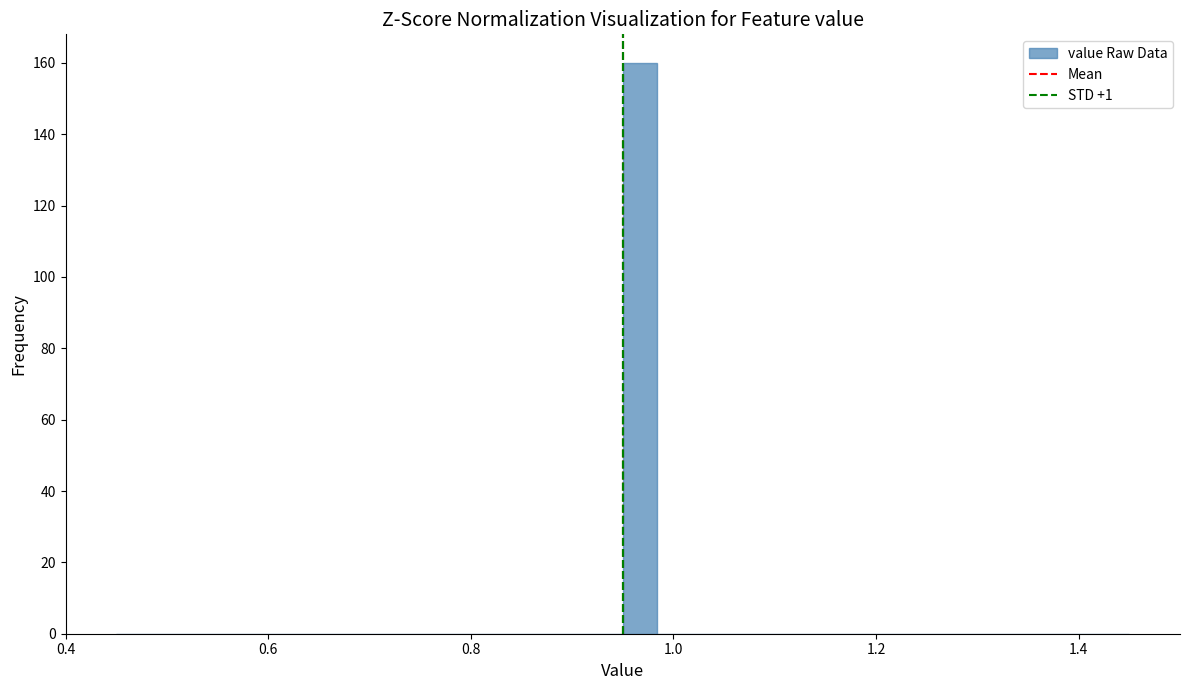

Read against the x-axis, roughly where is the centre of the tallest bar?

0.96